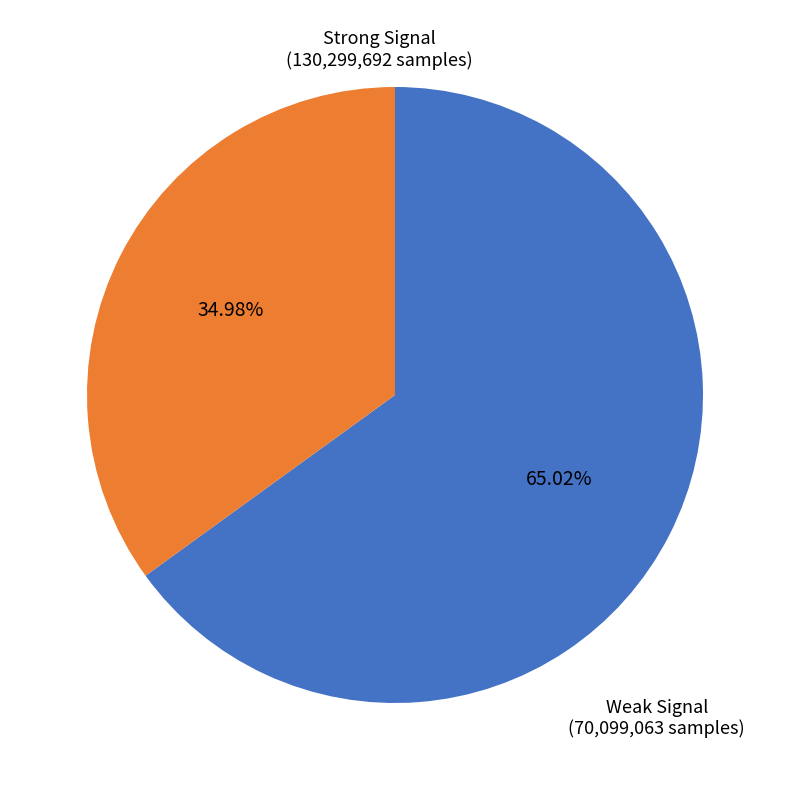

Count the number of slices in the pie.

2